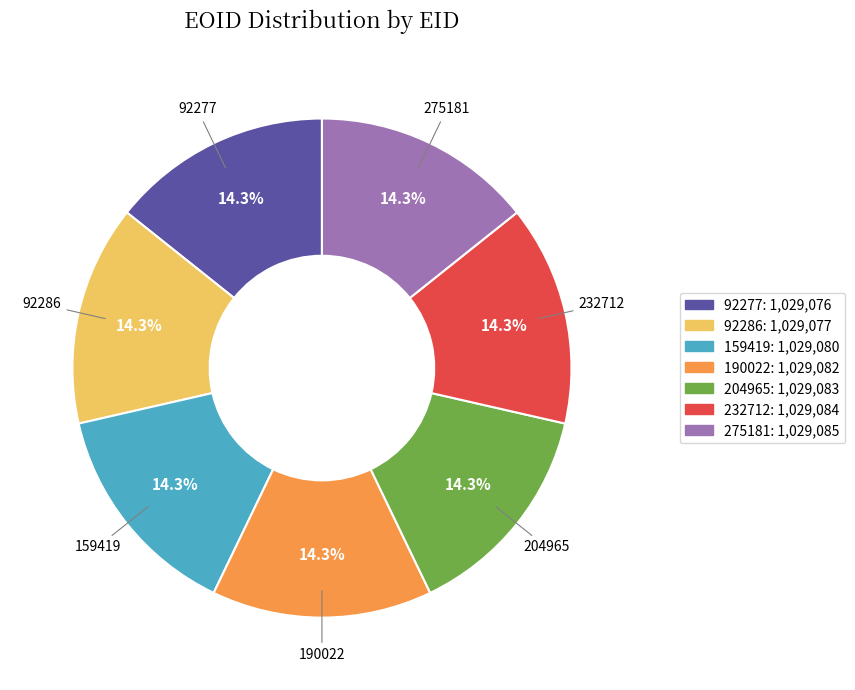

Does 204965 account for over 50% of the chart?

No